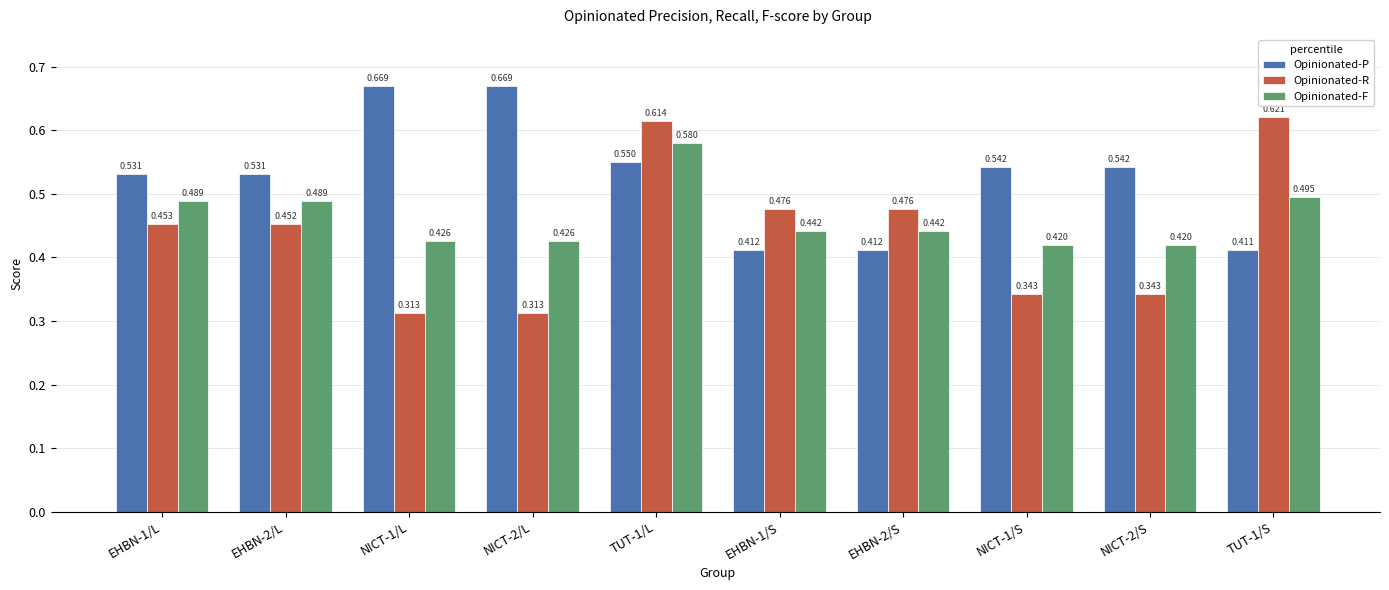

Does the chart contain any negative values?

No